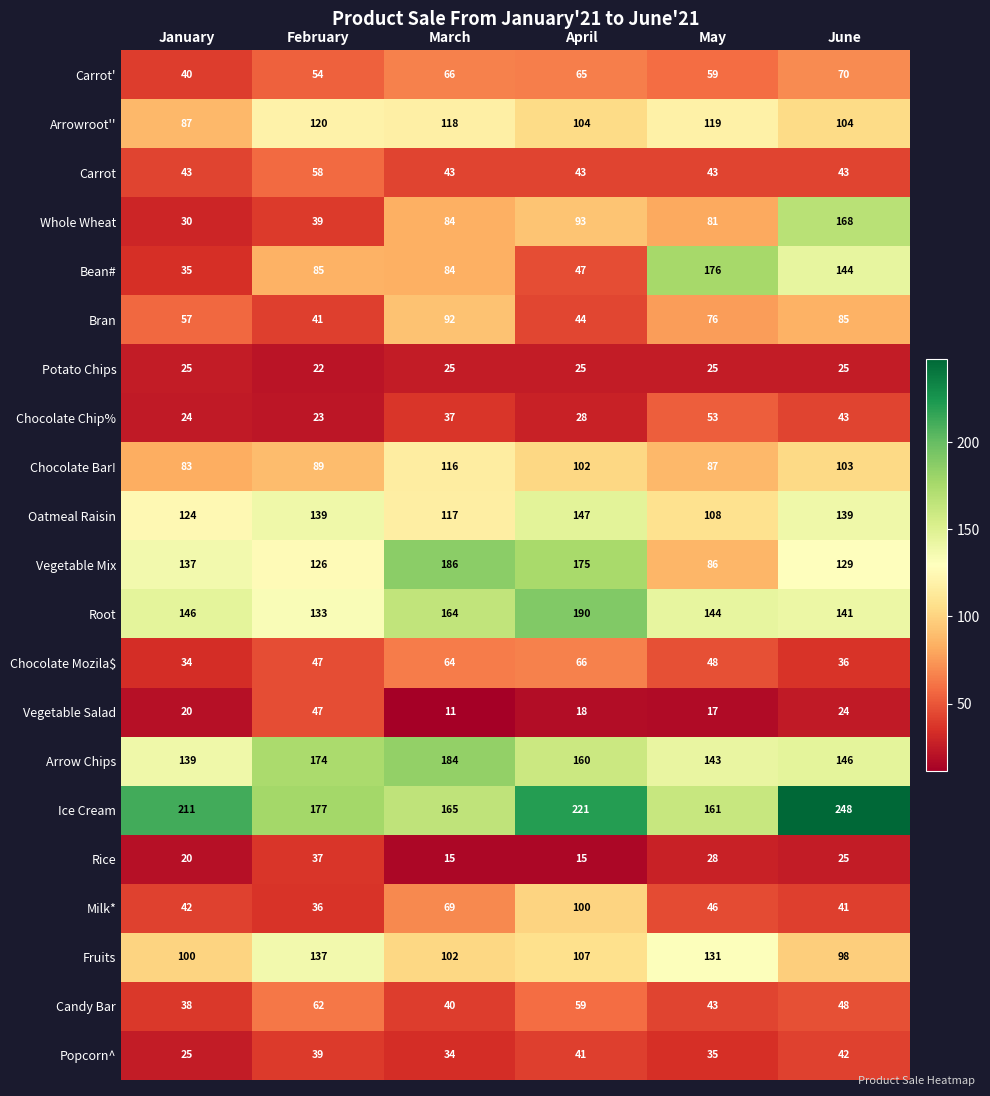

True or false: Carrot has a value of 60 at March.

False